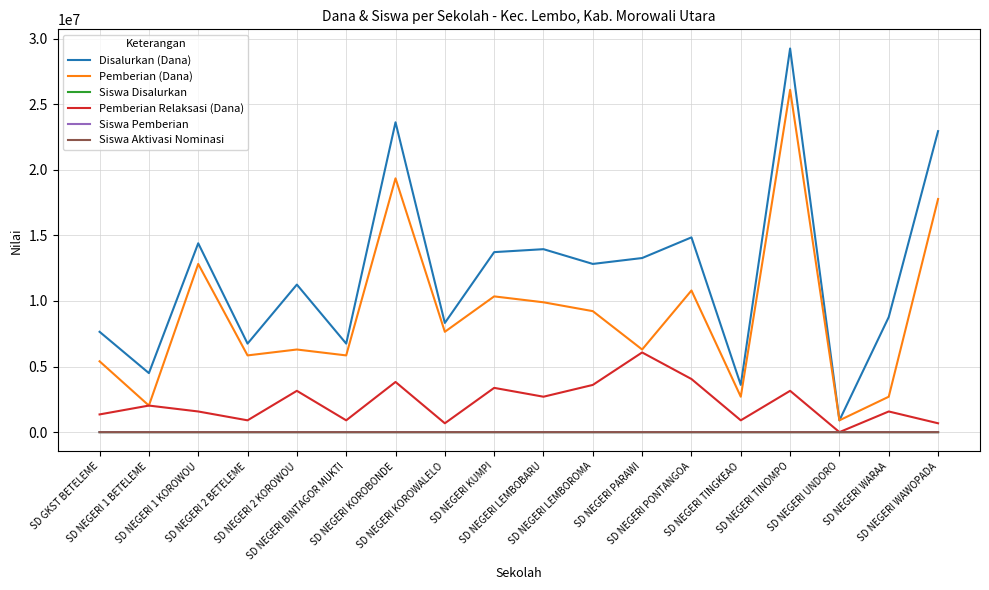

Which series has the largest total across all categories?

Disalurkan (Dana)